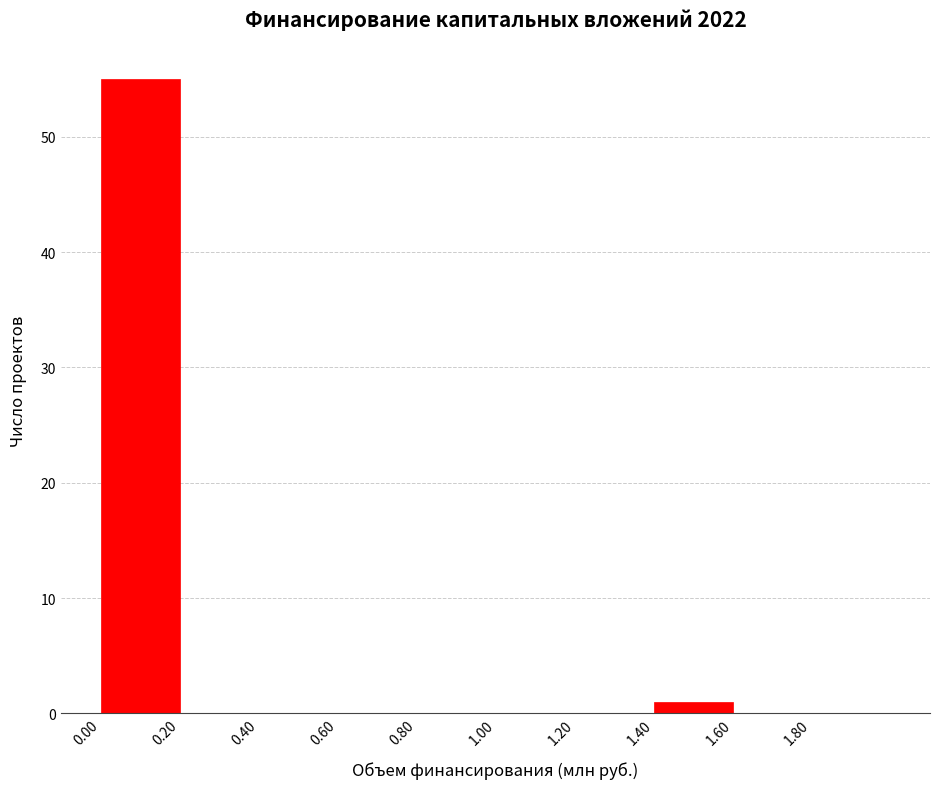

Which range on the x-axis has the tallest bar?

0.0 to 0.2